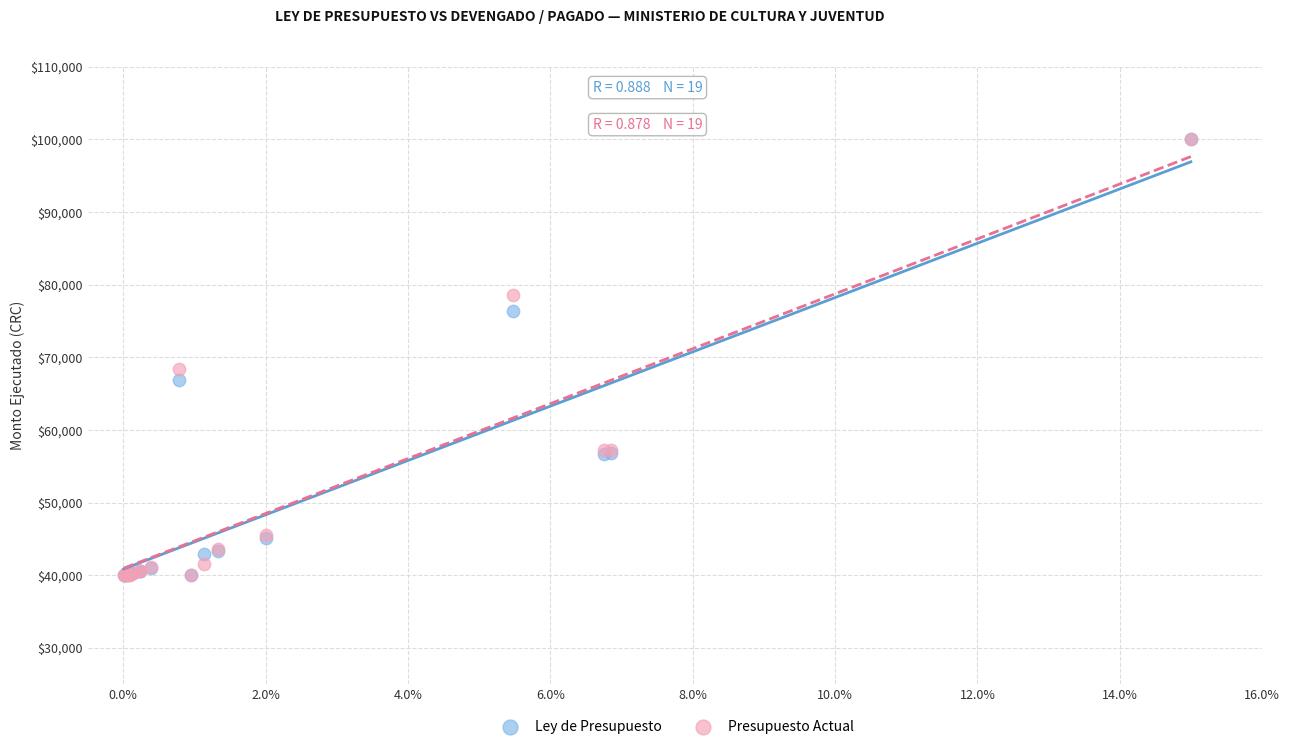

In the Presupuesto Actual series, what Y value is closest to 70000?

68331.7